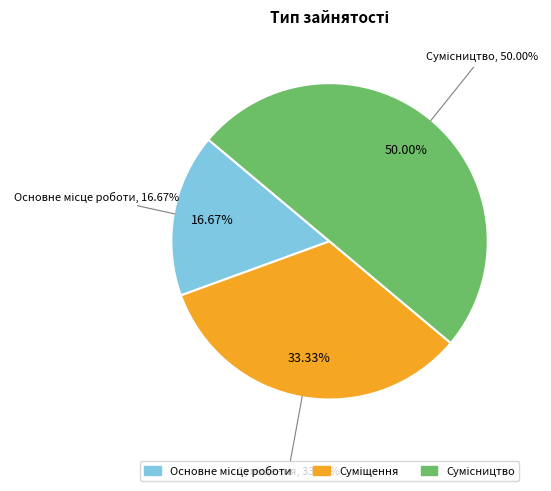

Which has a higher value, Основне місце роботи or Суміщення?

Суміщення